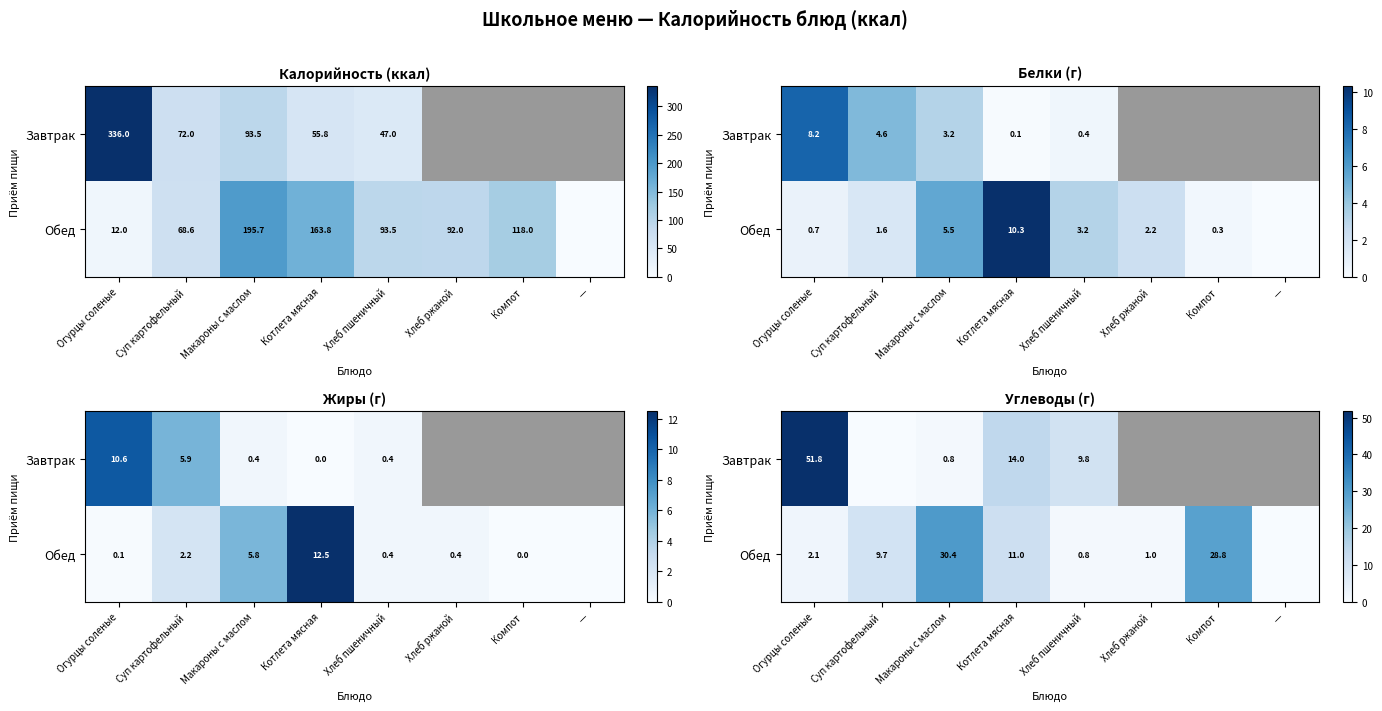

At which category is the sum across all series the highest?

Огурцы соленые